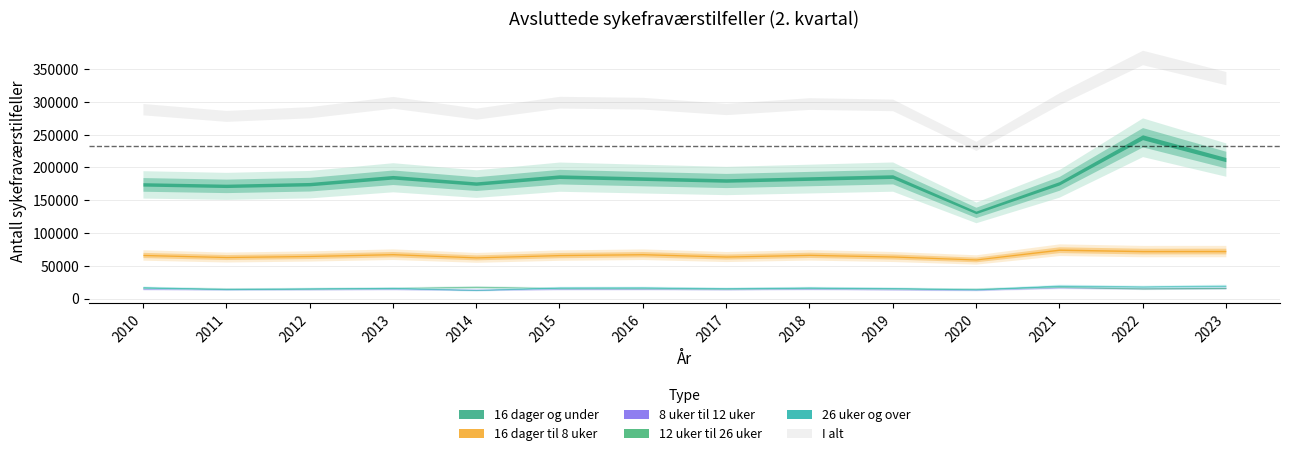

How many lines are shown in the chart?

6